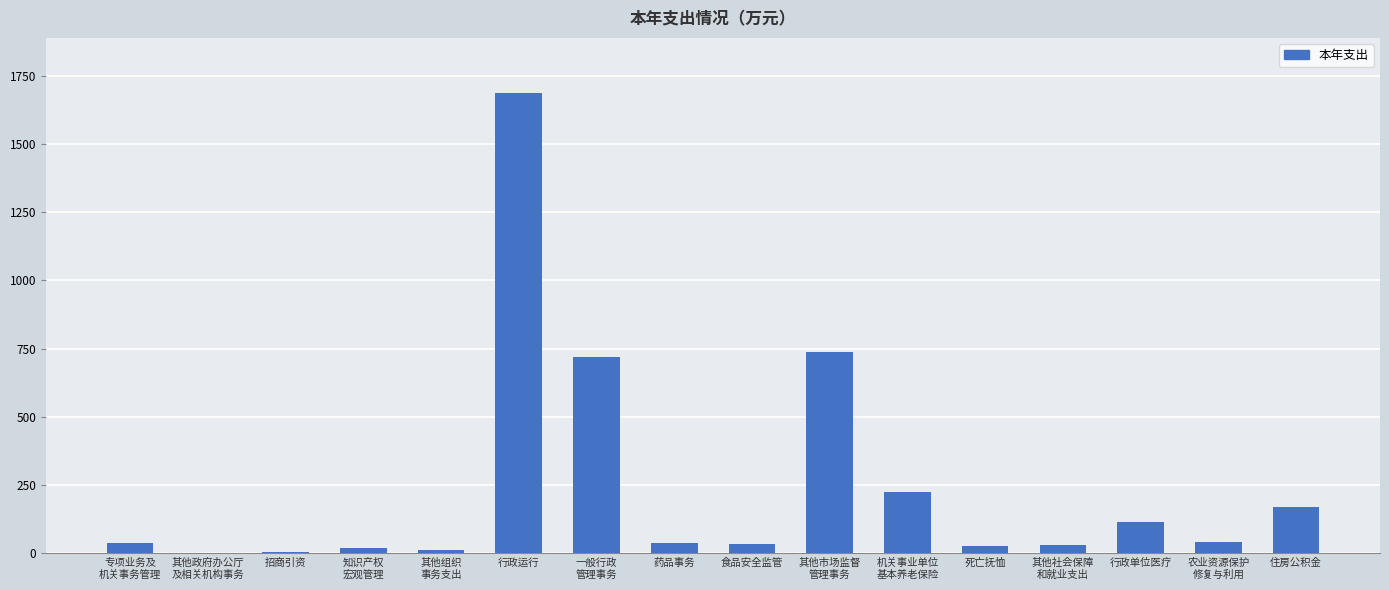

What is the sum of all values?

3876.2